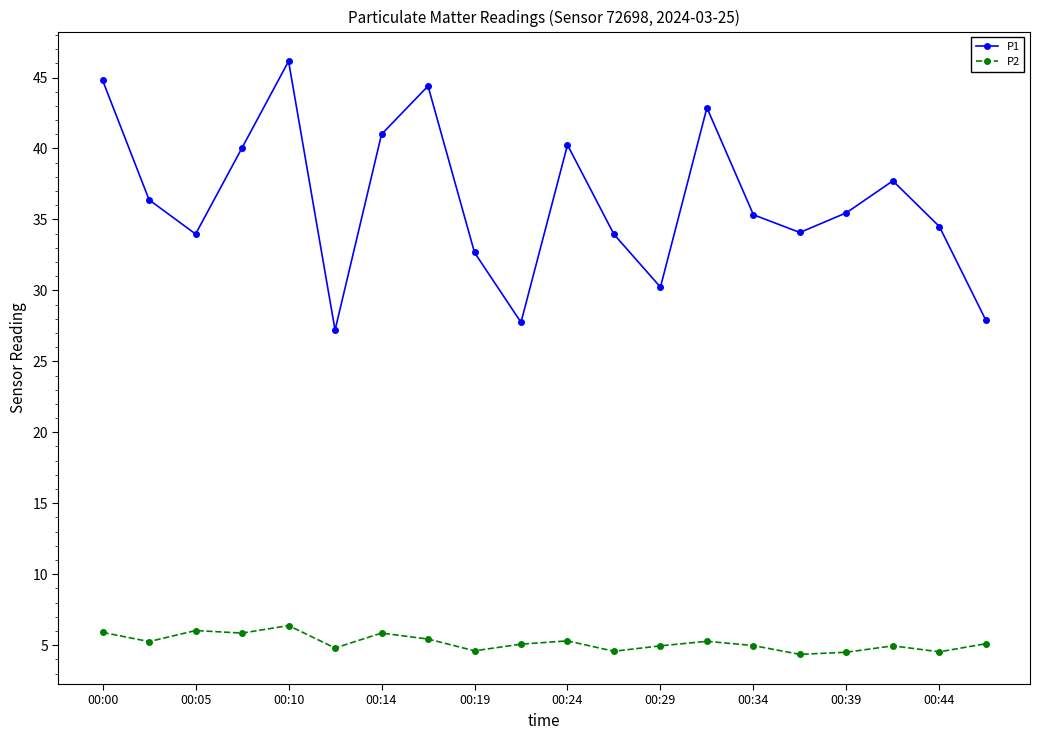

Which series has the largest total across all categories?

P1